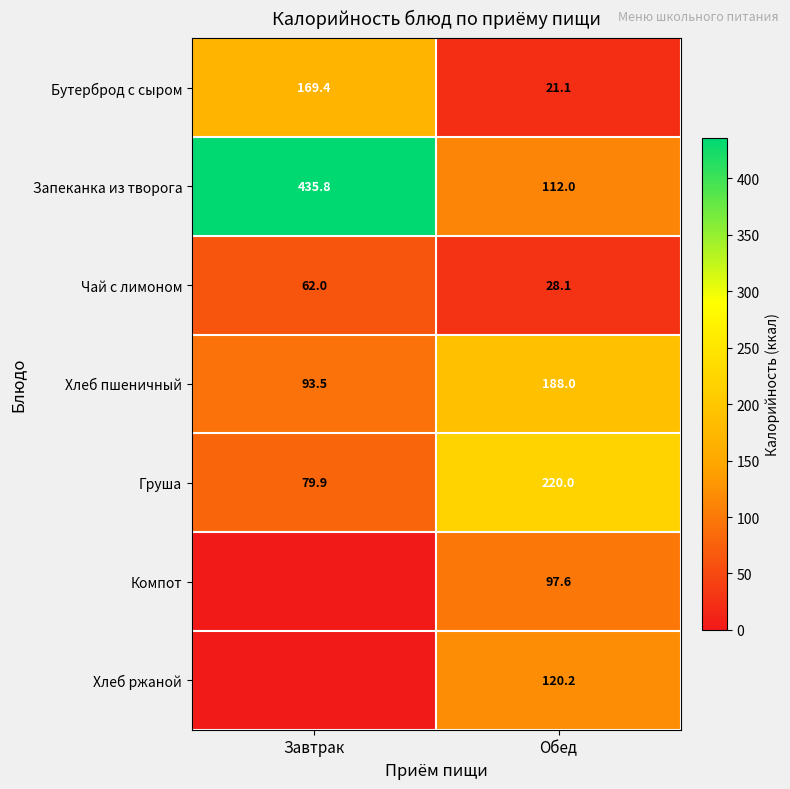

Is the value of Бутерброд с сыром at Завтрак greater than the value of Хлеб пшеничный at Обед?

No